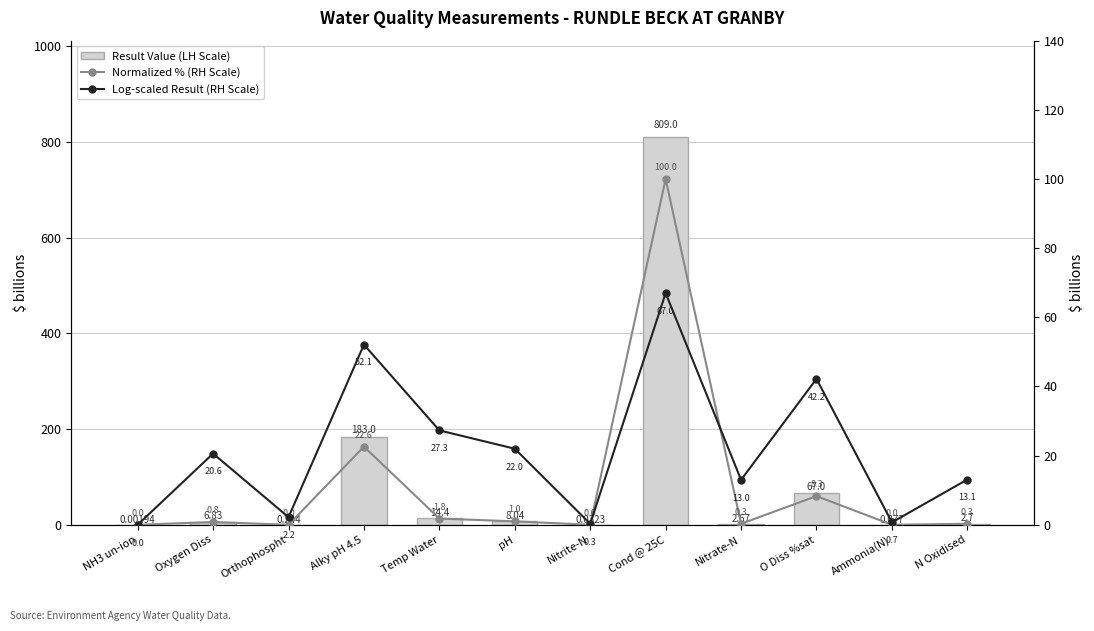

What is the total value across all series at Temp Water?

43.5